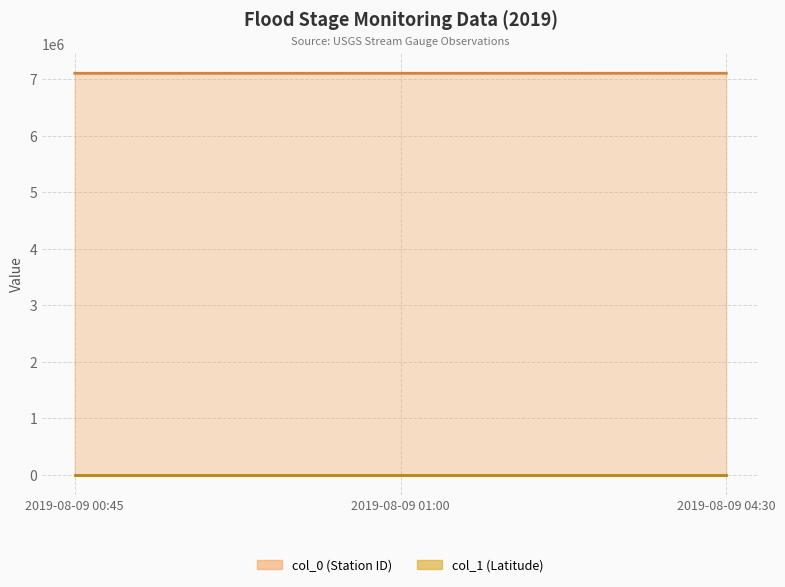

What is the sum of the col_0 line values at 2019-08-09 00:45 and 2019-08-09 04:30?

14211500.0